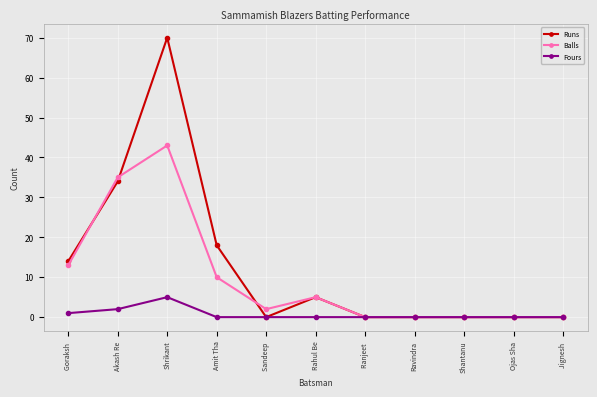

True or false: Runs has a value of 18 at Amit Tha.

True